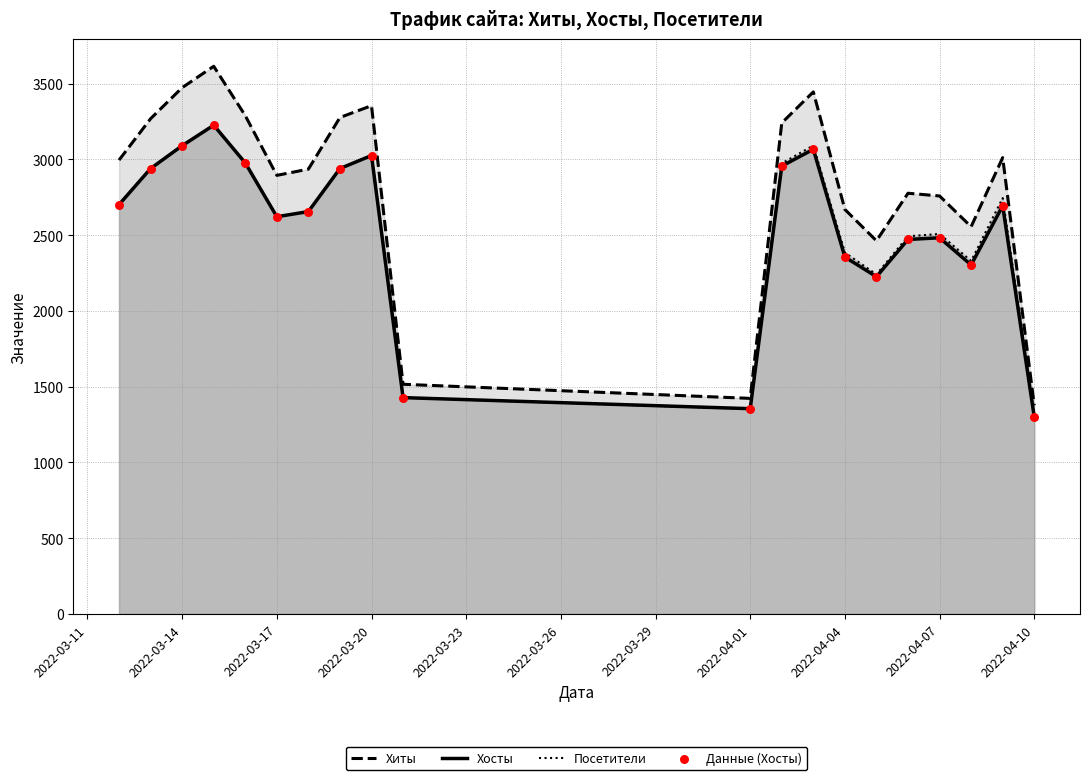

Which series has the largest total across all categories?

Хиты